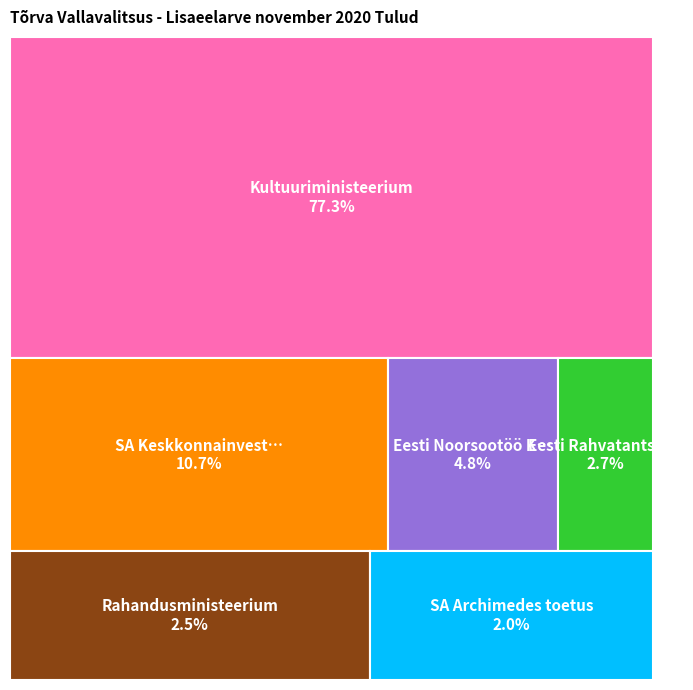

To the nearest percent, what portion does Kultuuriministeerium represent?

77%